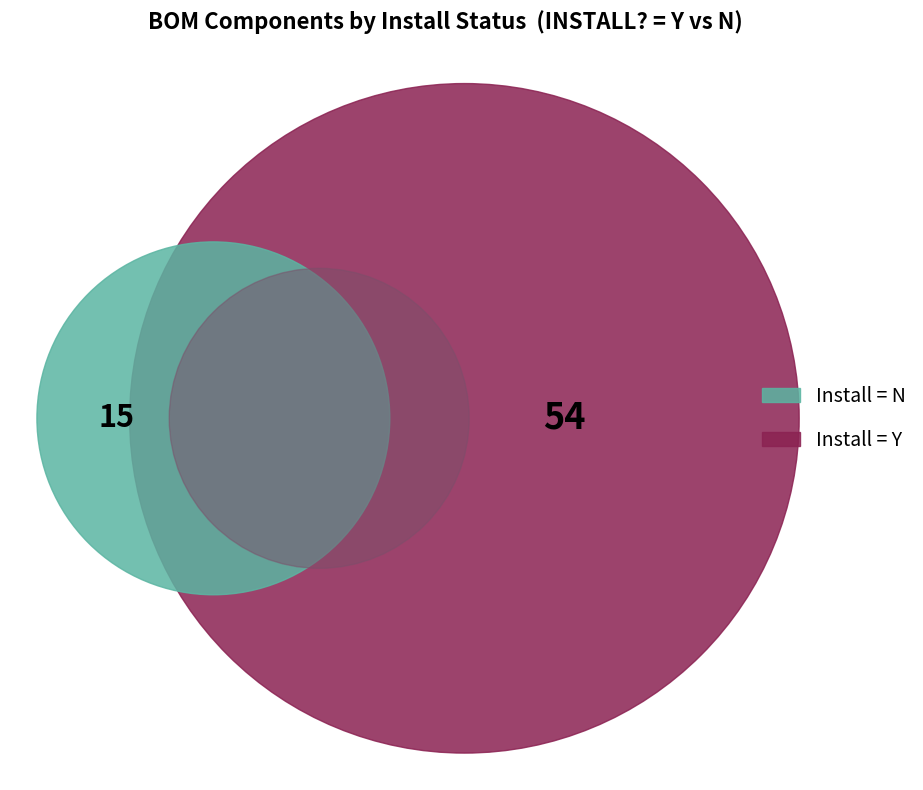

The Install Y slice represents 77% of the pie. True or false?

True